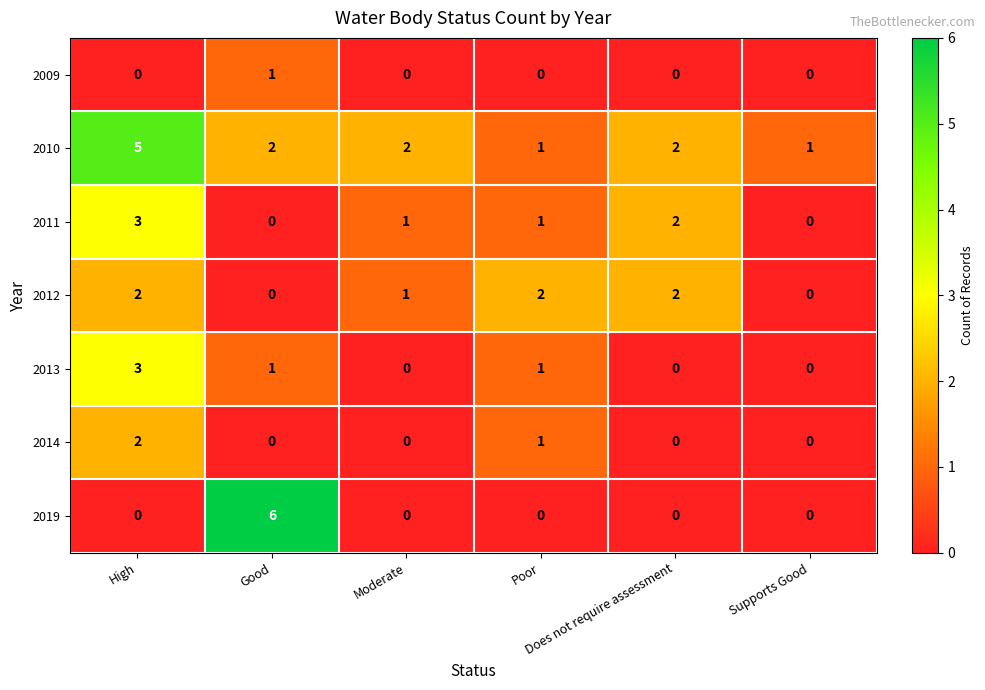

Which series has the widest spread of values?

2019